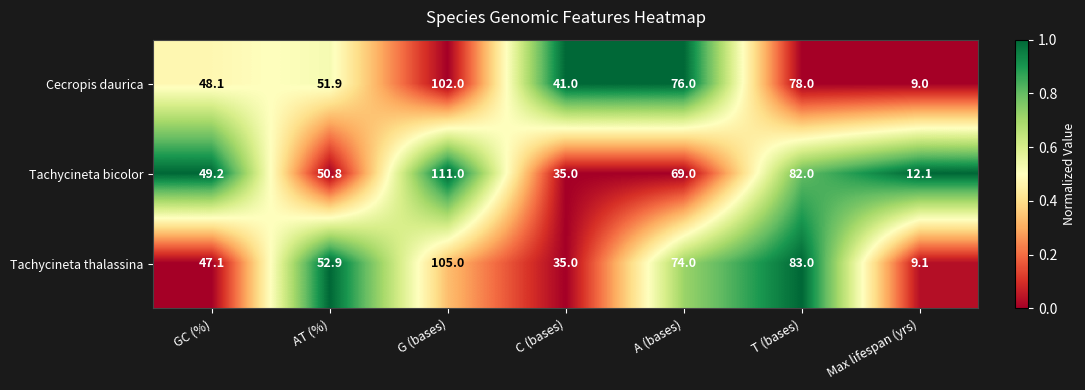

Rank the categories by Tachycineta bicolor value from lowest to highest.

Max lifespan (yrs), C (bases), GC (%), AT (%), A (bases), T (bases), G (bases)